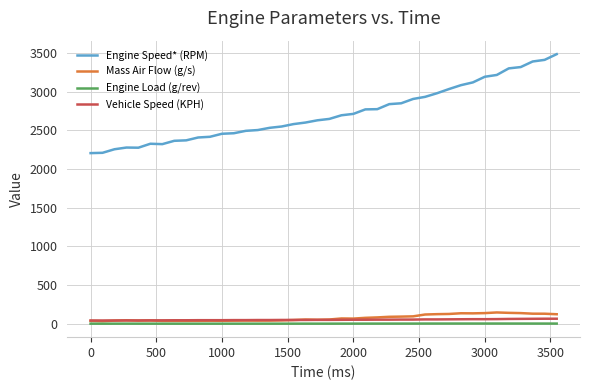

Which series has the widest spread of values?

Engine Speed* (RPM)